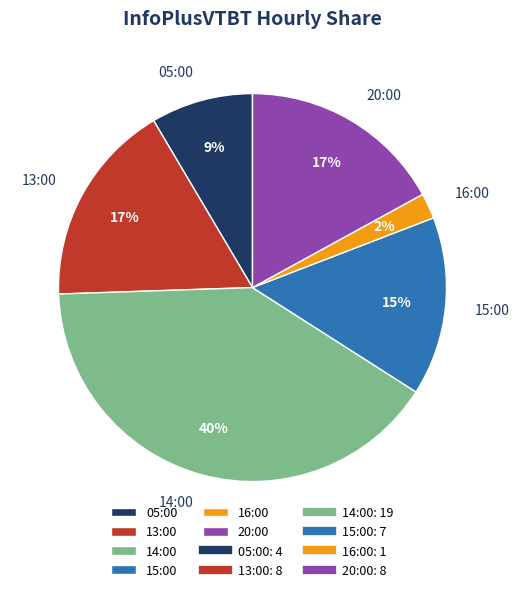

Count the number of slices in the pie.

6